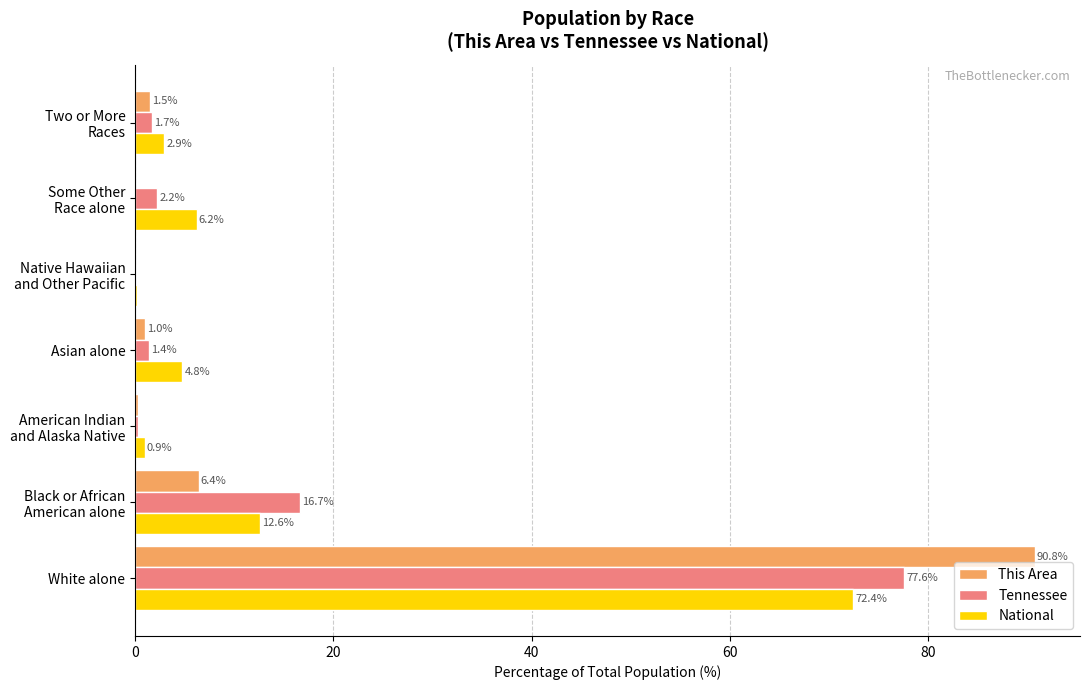

At which label is Tennessee closest to 38?

Black or African
American alone